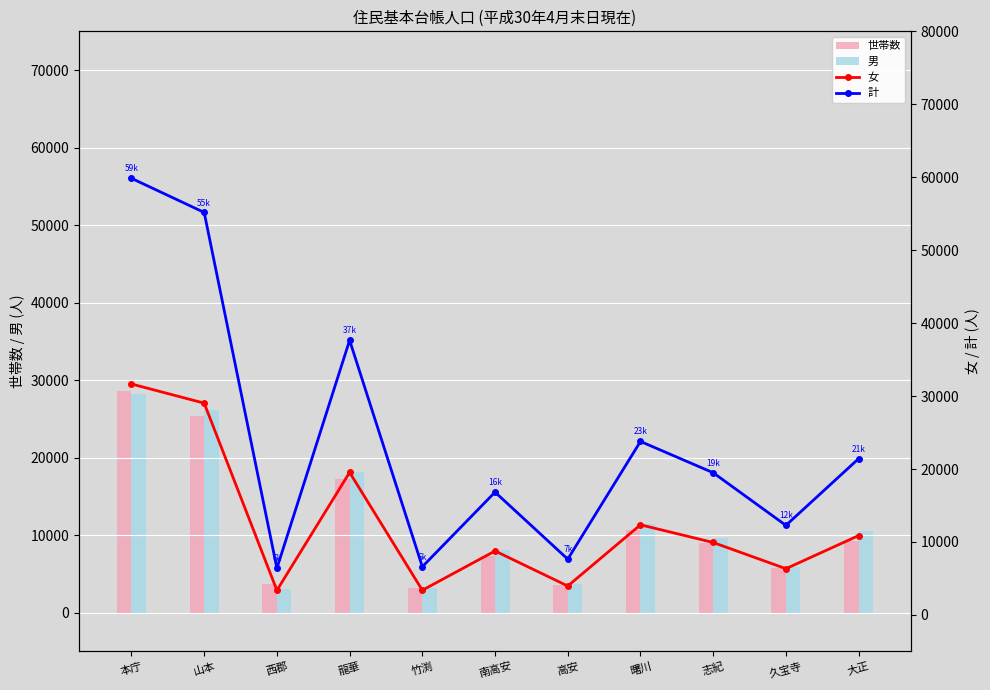

How many series are shown in this chart?

4